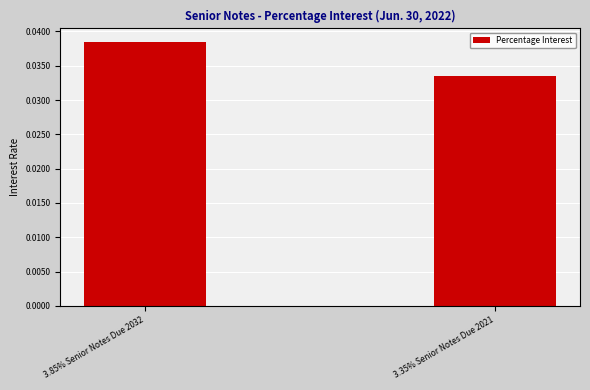

The chart shows a value of 0.1 at 3.35% Senior Notes Due 2021. True or false?

False